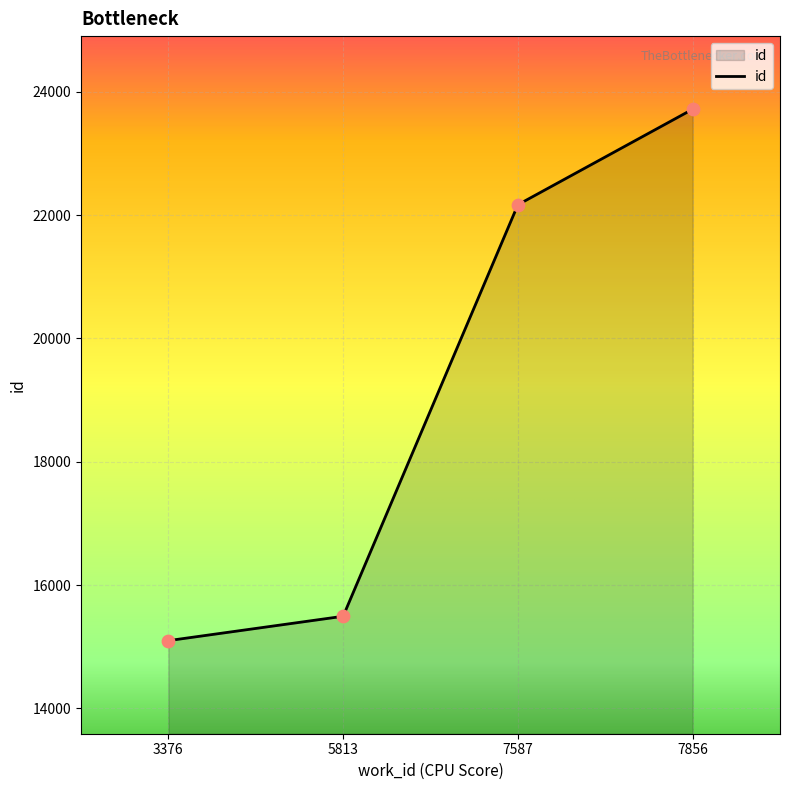

What is the change in value from 3376 to 5813?

+395